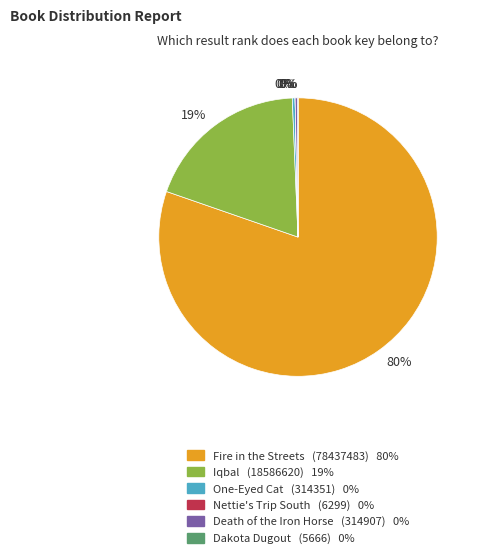

Does any single category account for the majority?

Yes